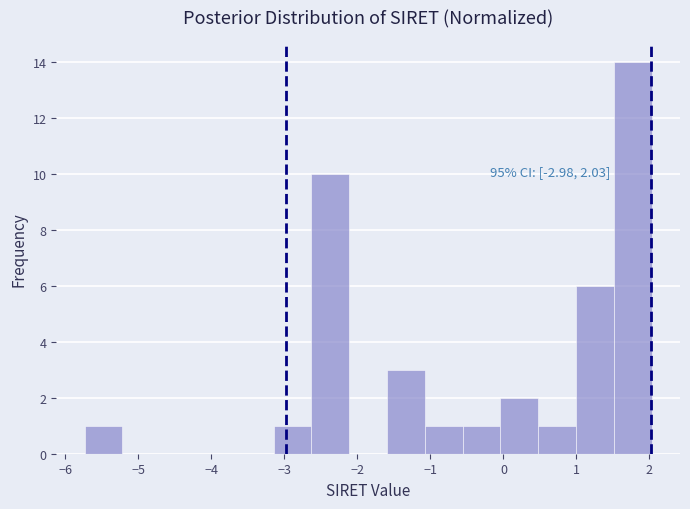

Which range on the x-axis has the tallest bar?

1.5 to 2.0